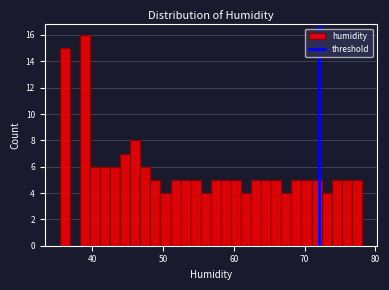

Around what value on the x-axis is the tallest bar? Give the approximate position of its centre, as read against the axis.

39